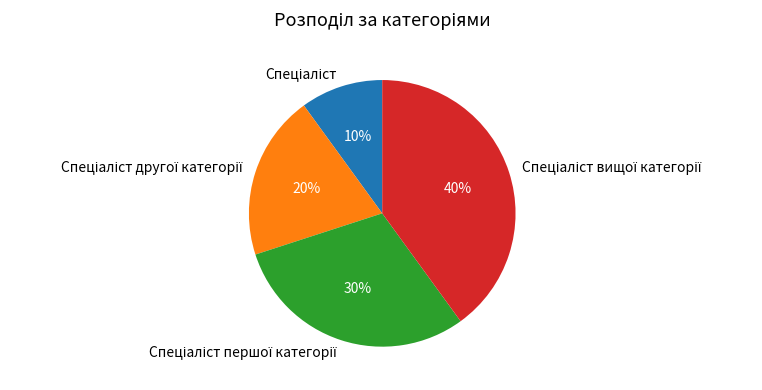

How many segments does this pie chart have?

4